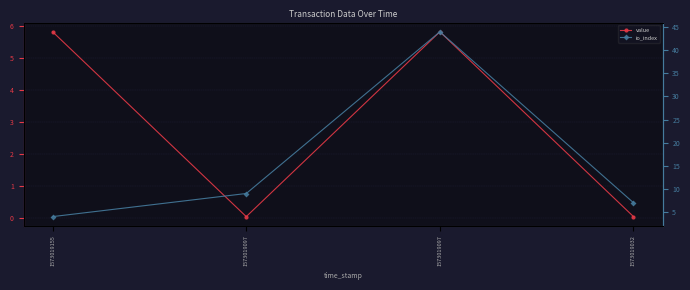

Which series changed the most between 1573019097 and 1573019097?

io_index